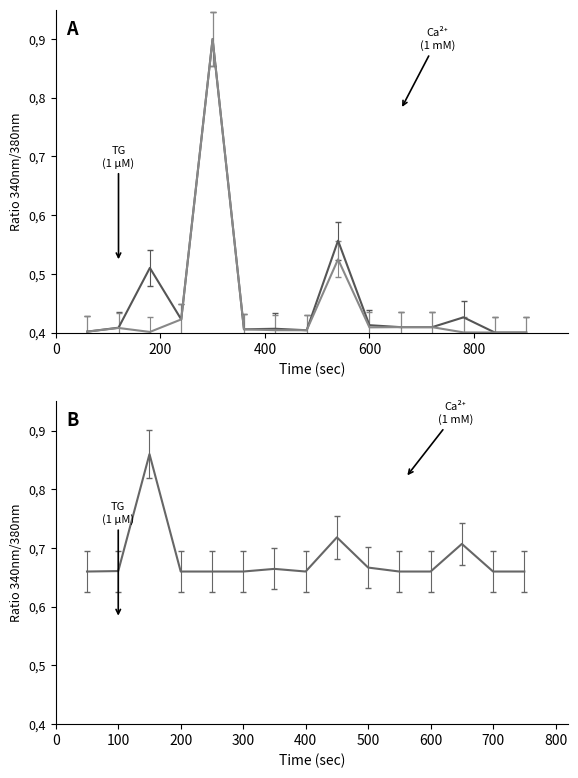

At which category is the sum across all series the highest?

5